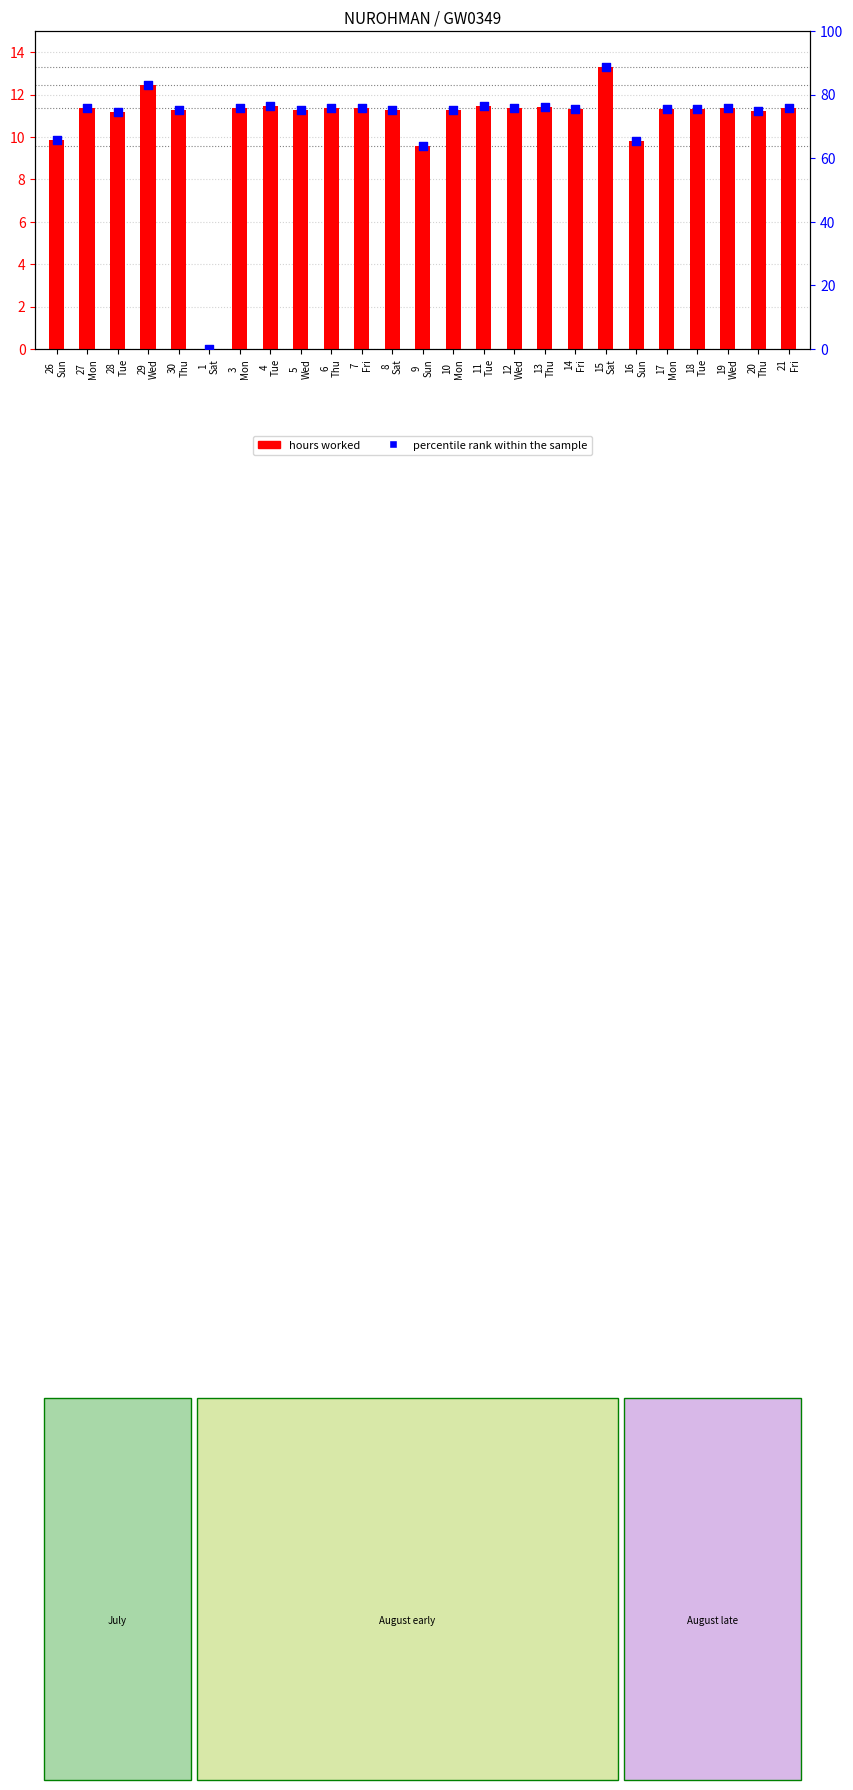

Is the value of hours worked at 28
Tue greater than the value of percentile rank within the sample at 17
Mon?

No